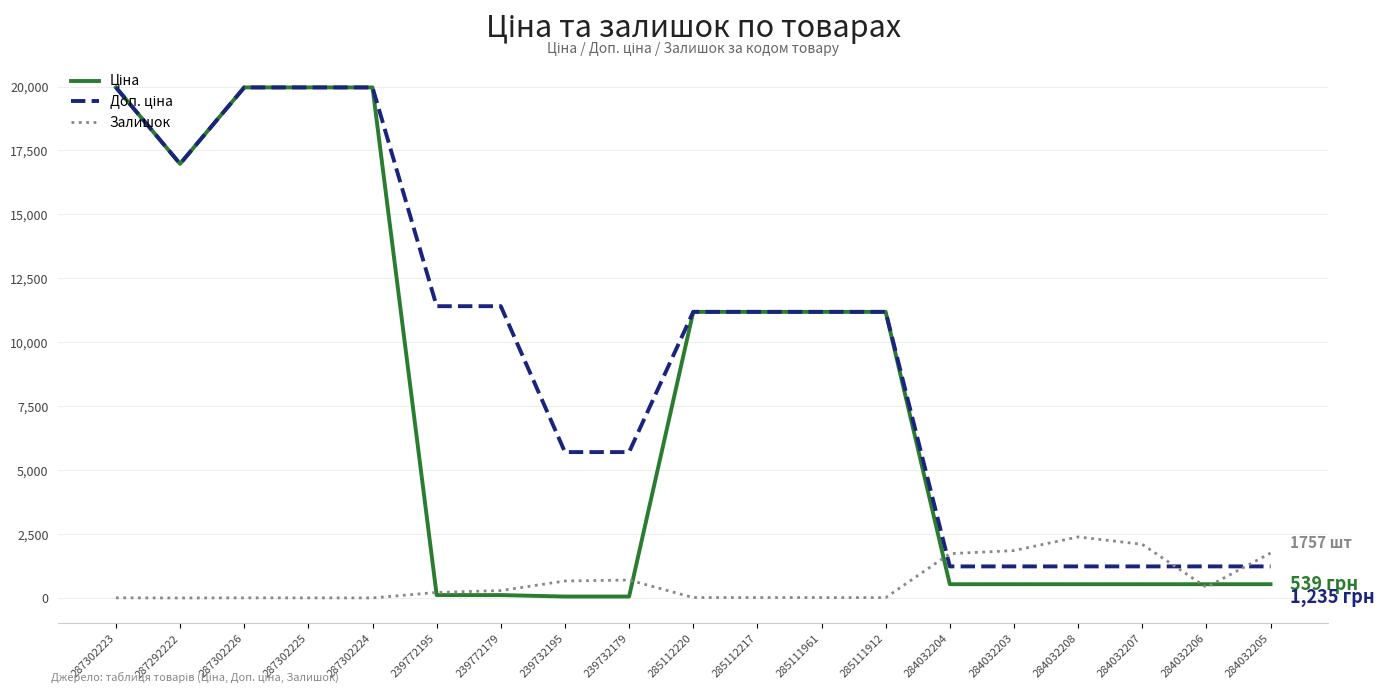

What is the difference between the highest and lowest values at 284032205?

1218.0